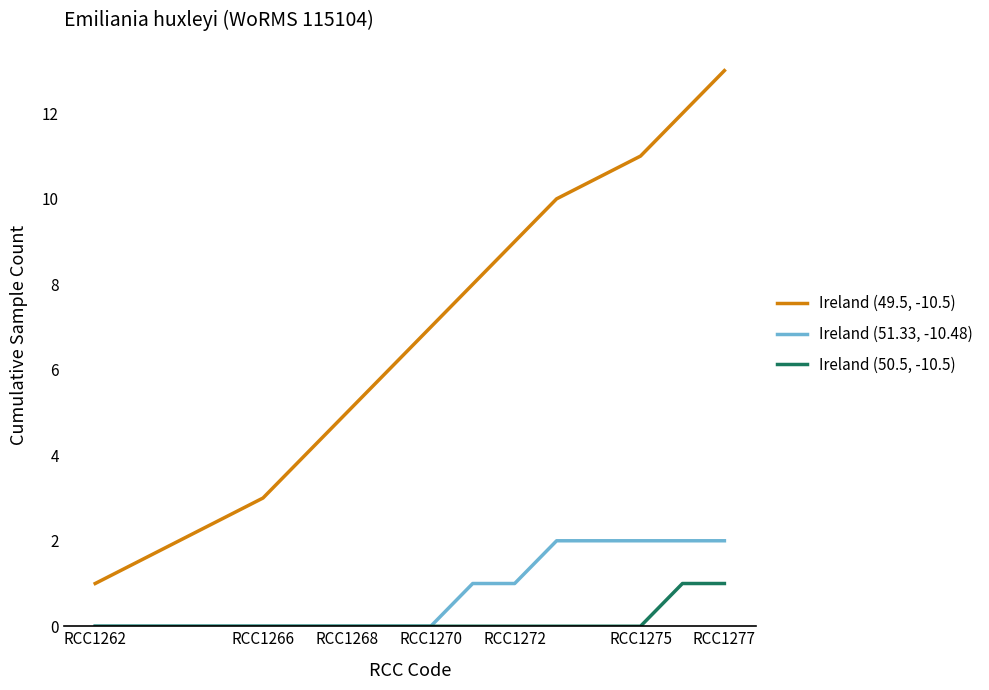

Which series has the largest total across all categories?

Ireland (49.5, -10.5)